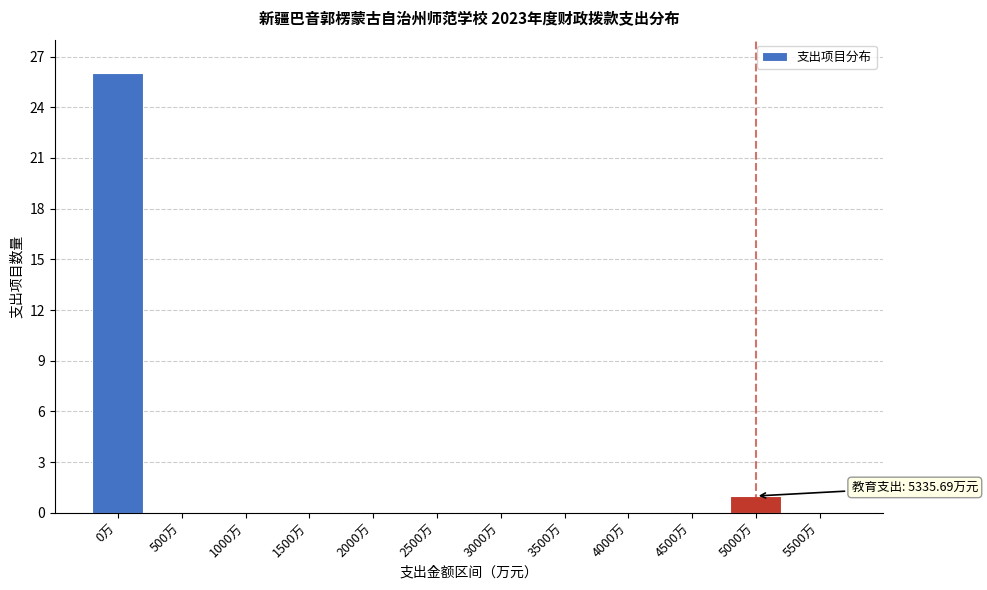

Reading right to left, transcribe all the data shown in this chart.

5500万=0	5000万=1	4500万=0	4000万=0	3500万=0	3000万=0	2500万=0	2000万=0	1500万=0	1000万=0	500万=0	0万=26